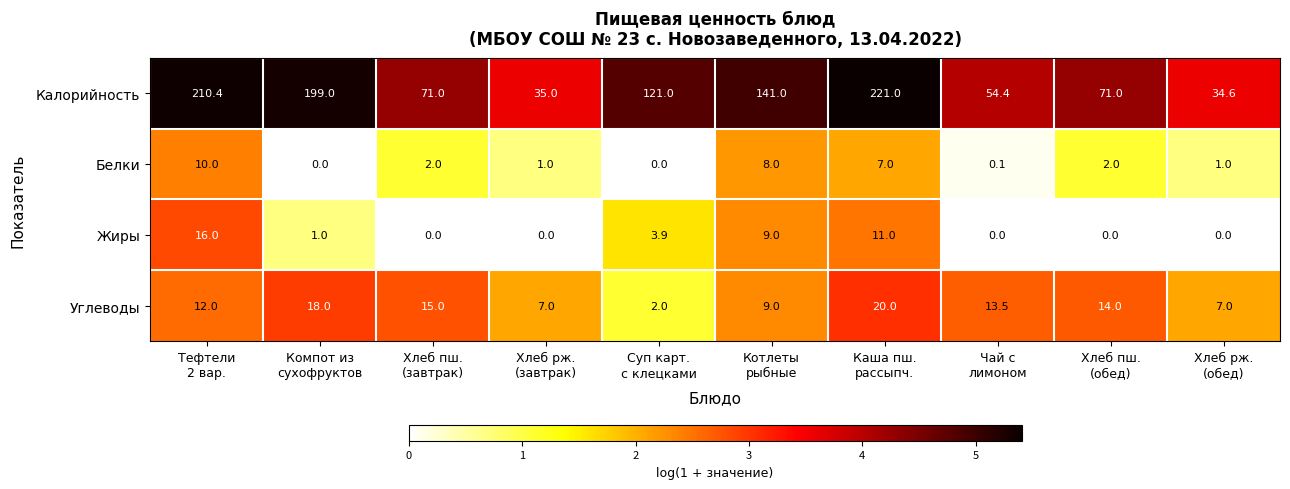

What is the maximum value shown in the chart?

221.0